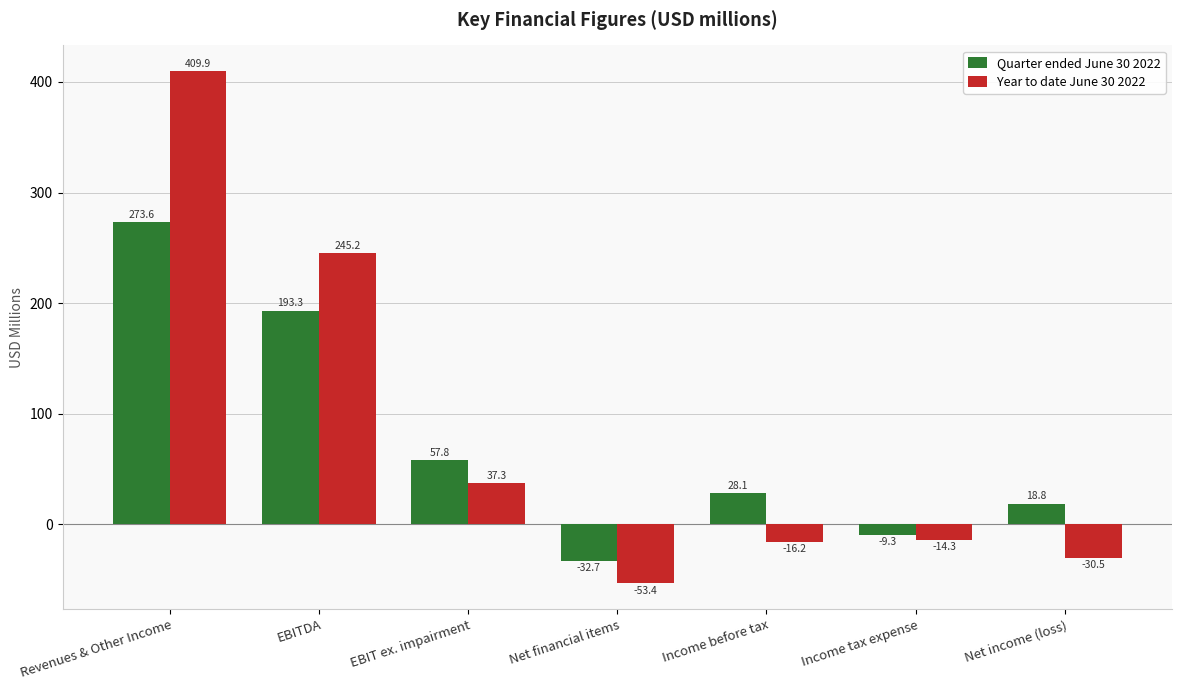

Rank the series by their maximum value, from lowest to highest.

Quarter ended June 30 2022, Year to date June 30 2022